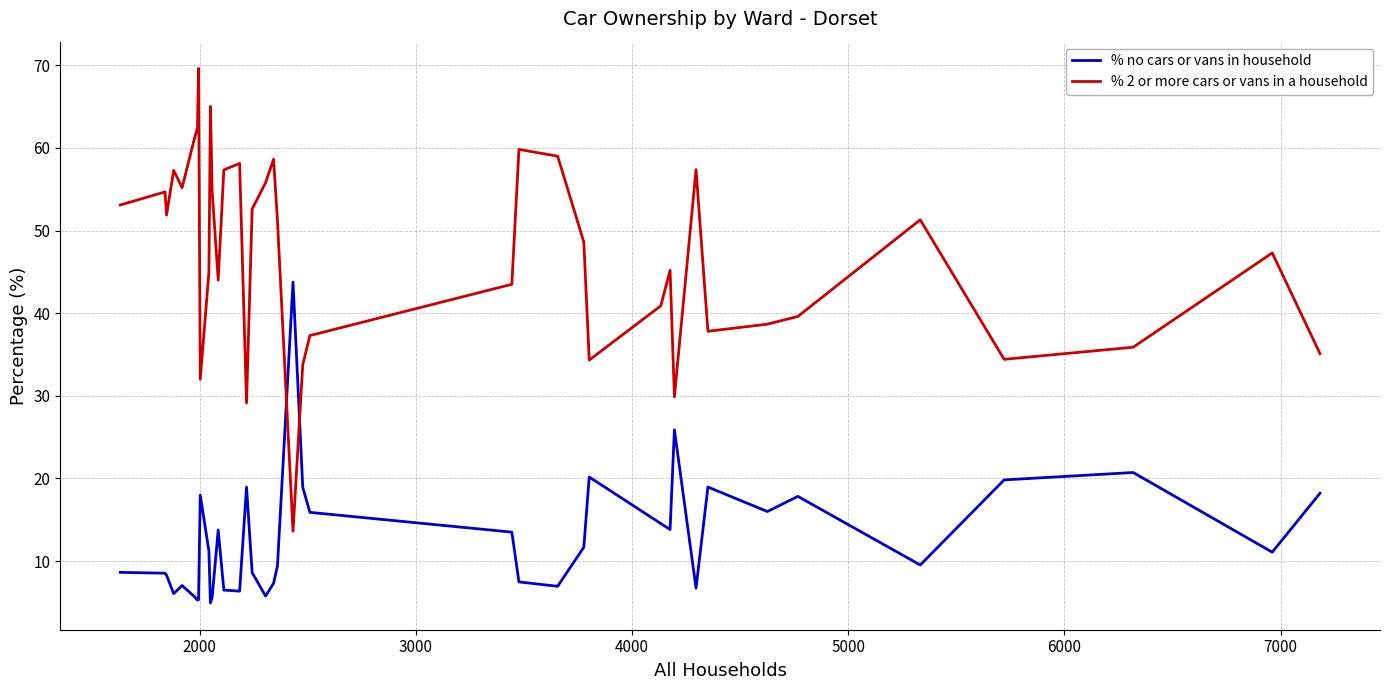

What is the maximum value shown in the chart?

69.6